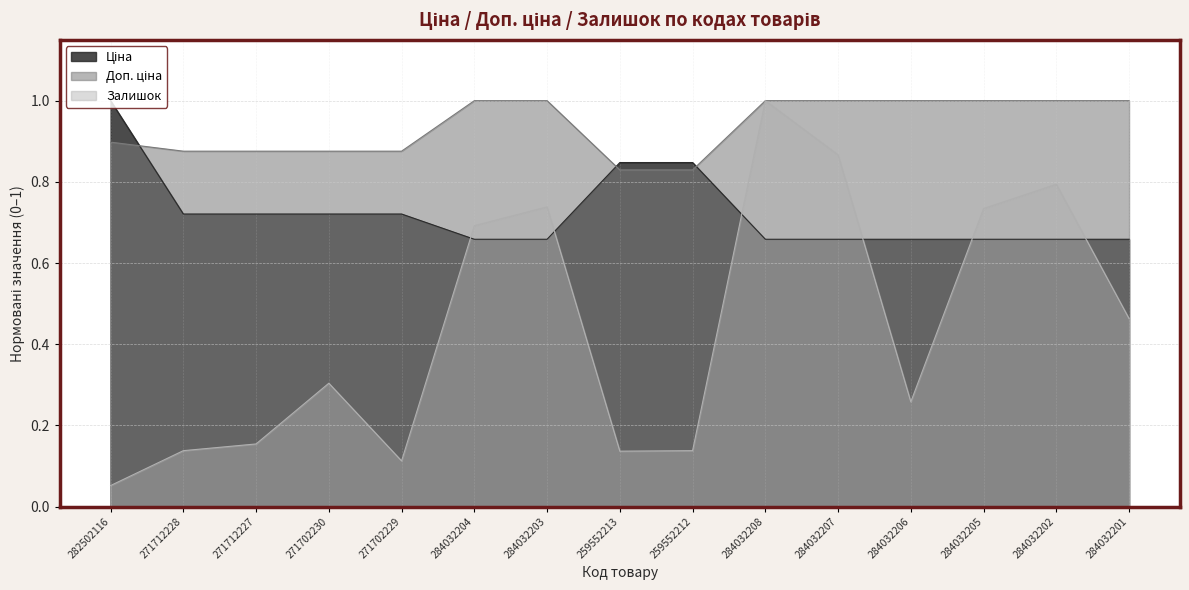

Which series has the widest spread of values?

Залишок